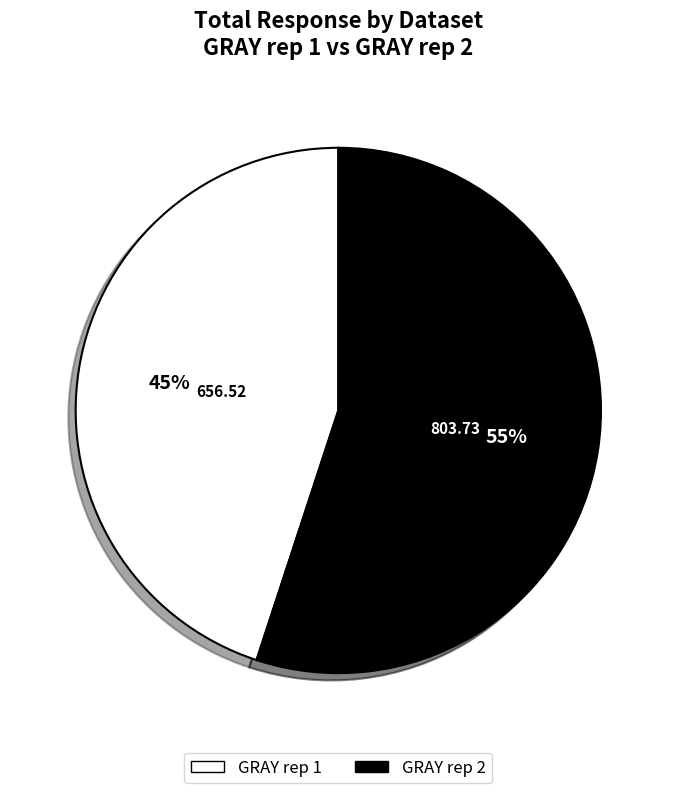

Combined, do GRAY rep 1 and GRAY rep 2 account for over 50%?

Yes